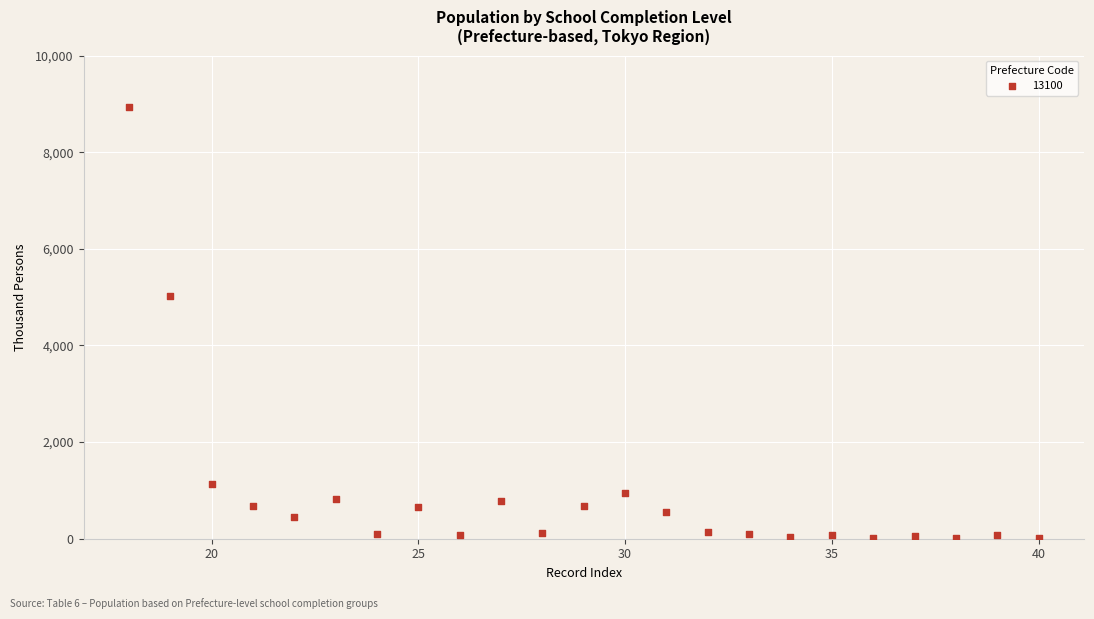

What Y value in the scatter plot is closest to 4475?

5031.9